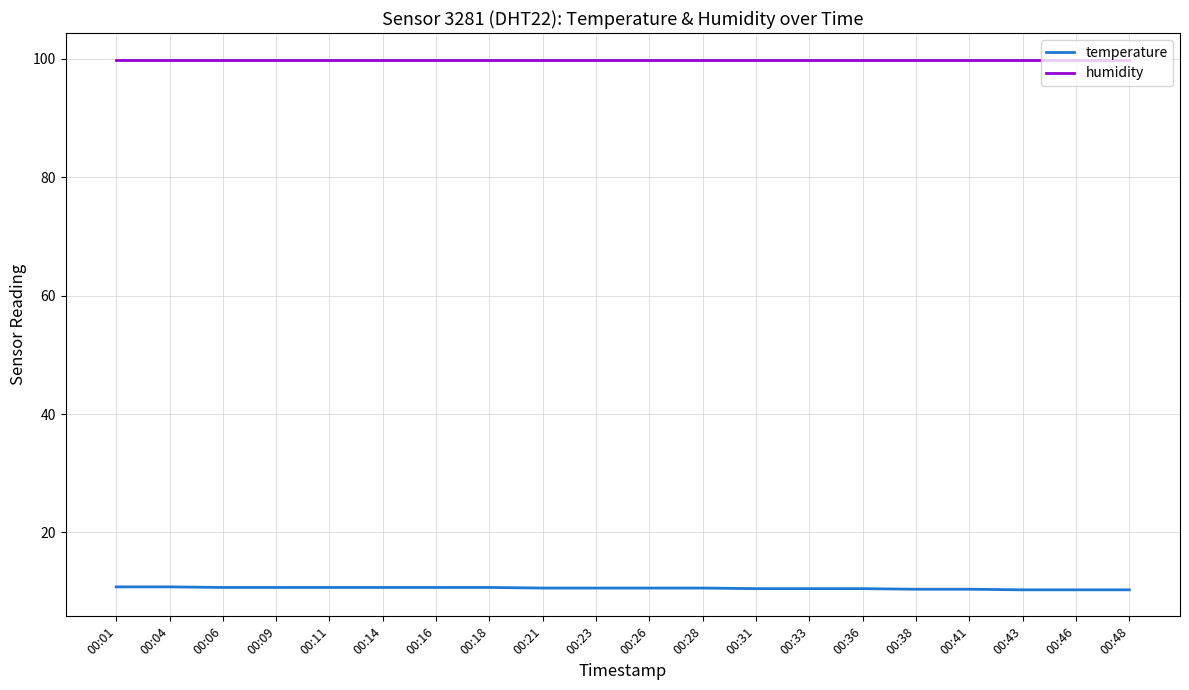

What is the average value of the temperature series?

10.6